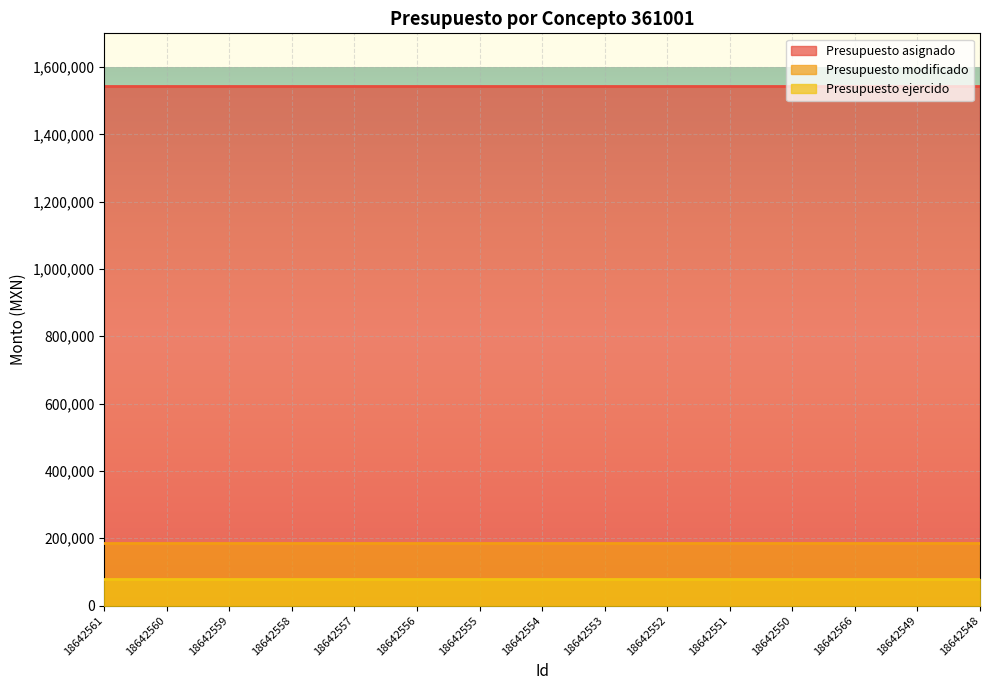

What is the total value across all series at 18642557?

1807796.8